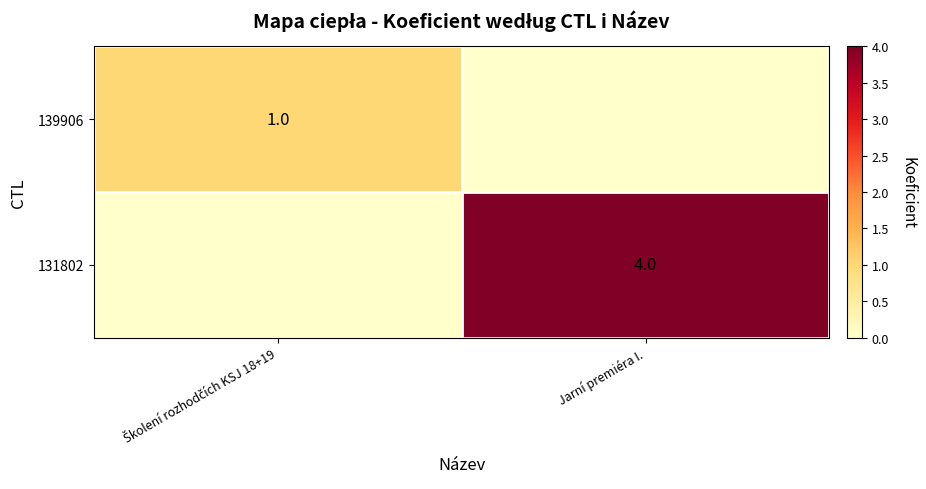

True or false: 131802 has a value of 6 at Jarní premiéra I..

False